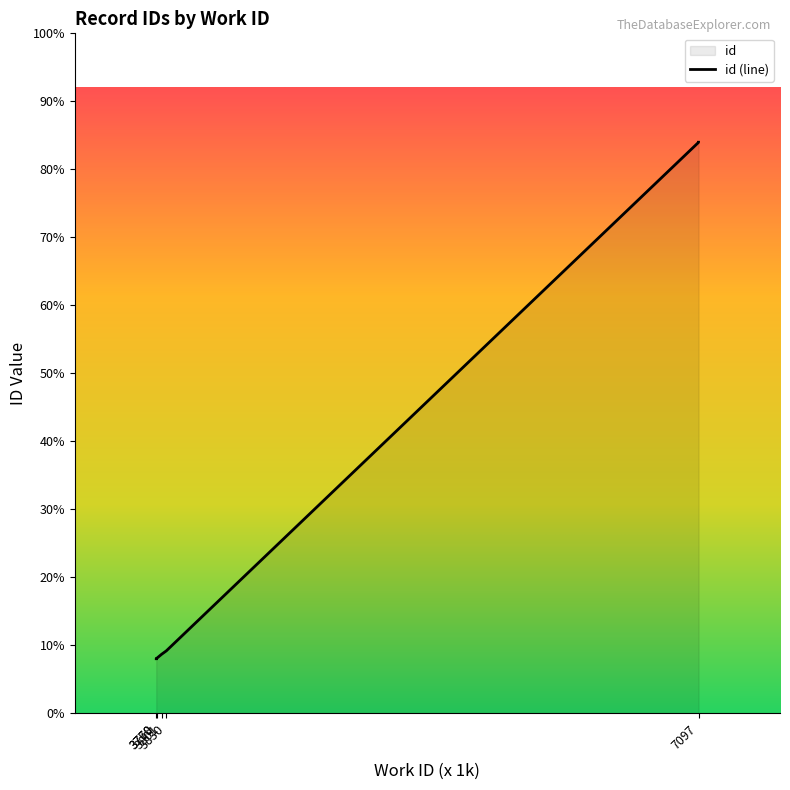

The value at 7097 is 19199. True or false?

True